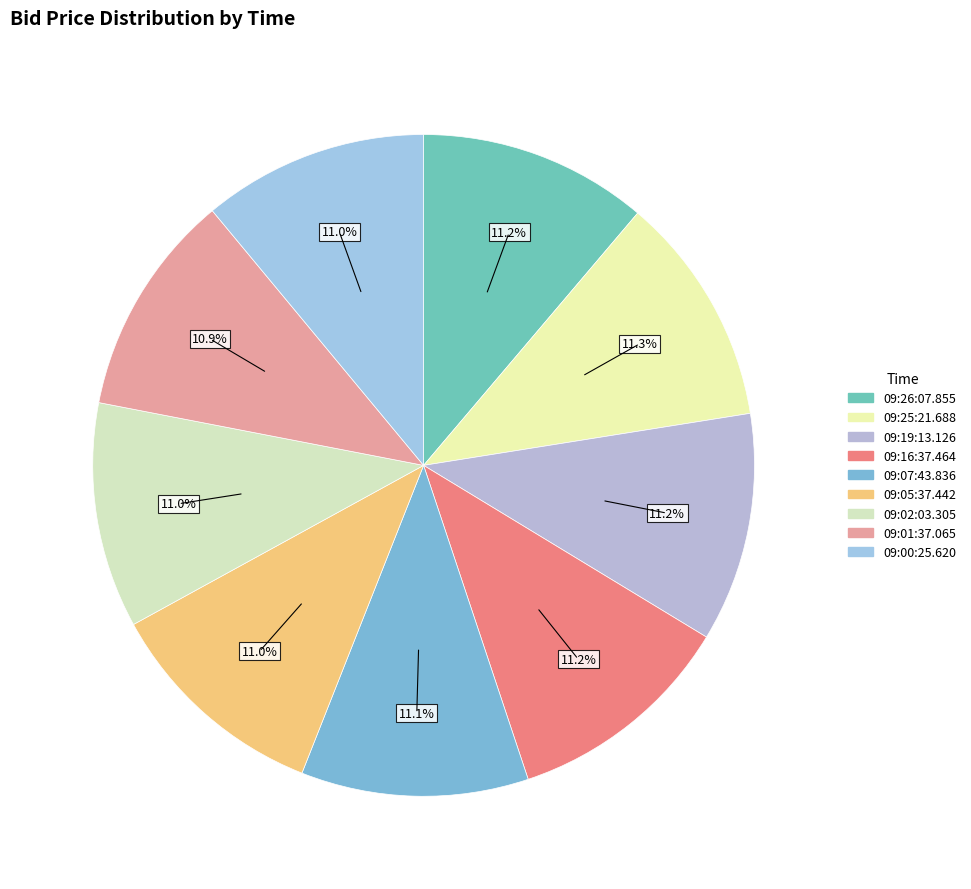

What percentage is the 09:25:21.688 slice, to the nearest percent?

11%